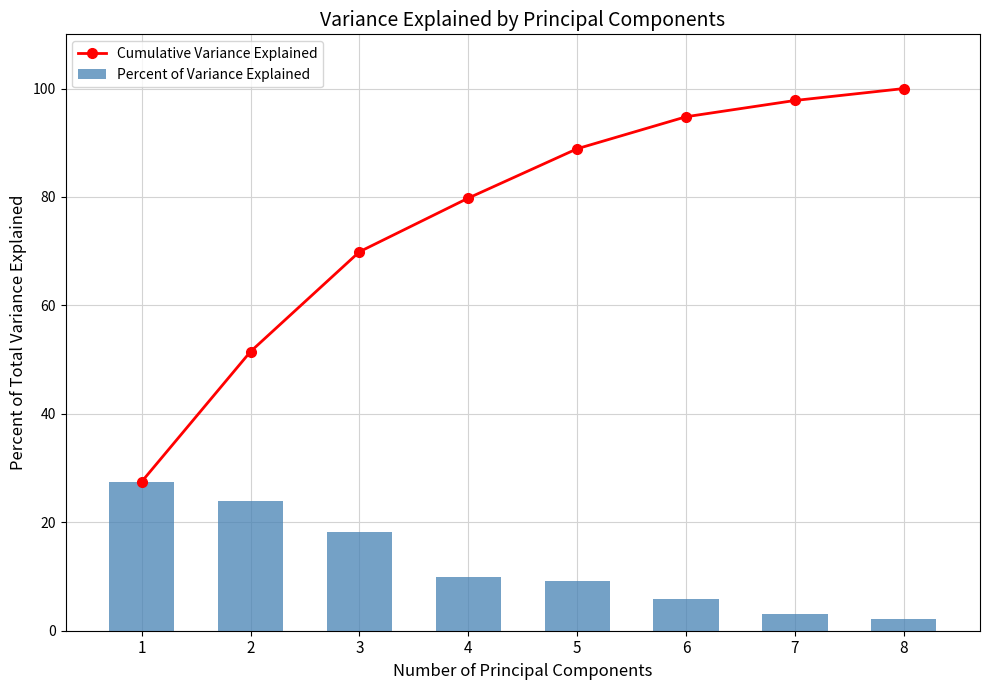

At which label does Cumulative Variance Explained first exceed 88?

5